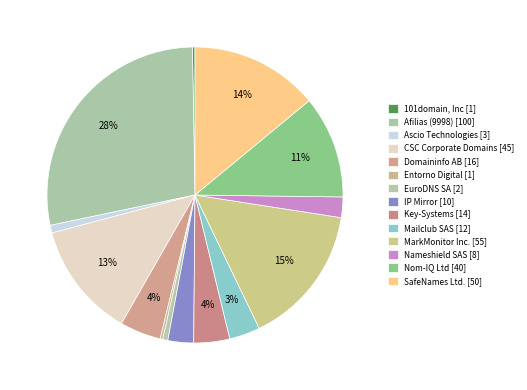

How many slices are in this pie chart?

14